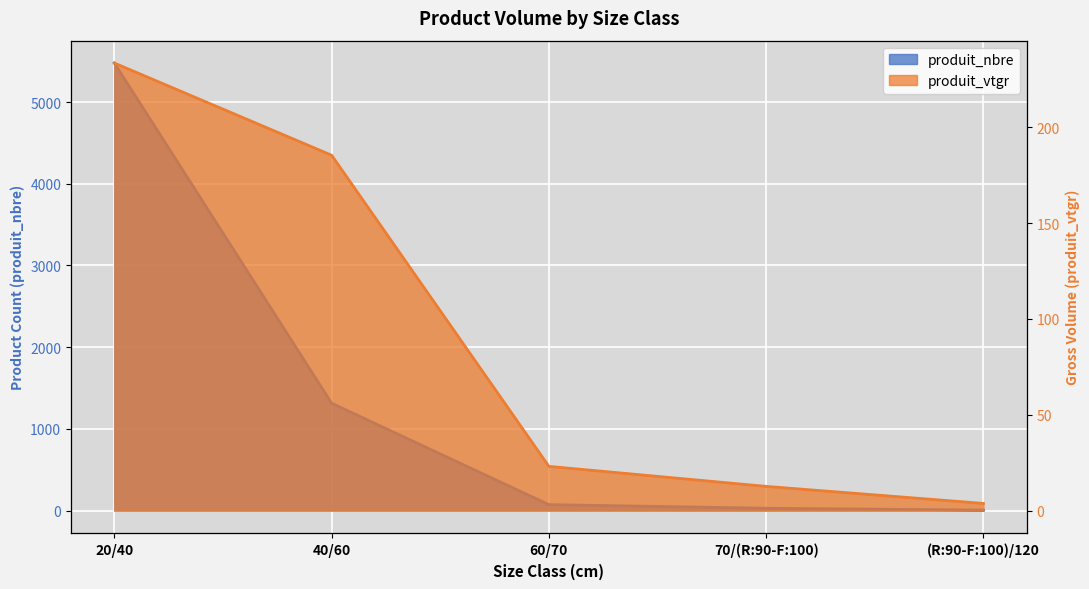

What is the total value across all series at (R:90-F:100)/120?

8.7